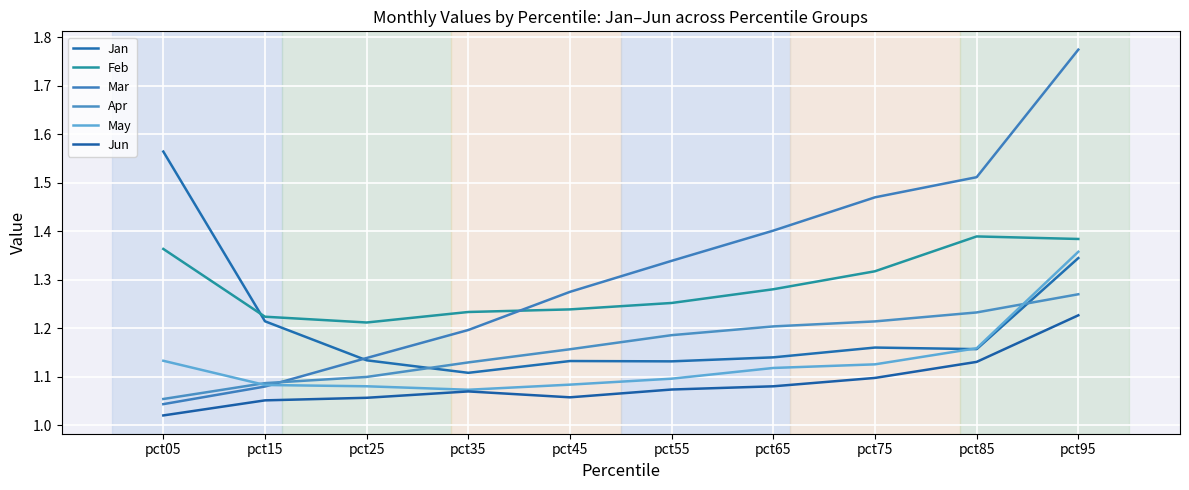

At which label is Feb closest to 1?

pct25